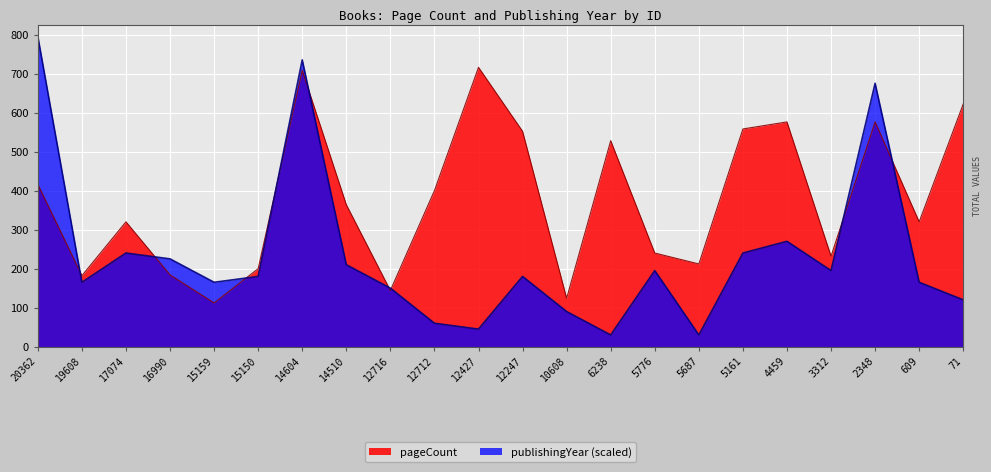

At which category is the sum across all series the highest?

14604